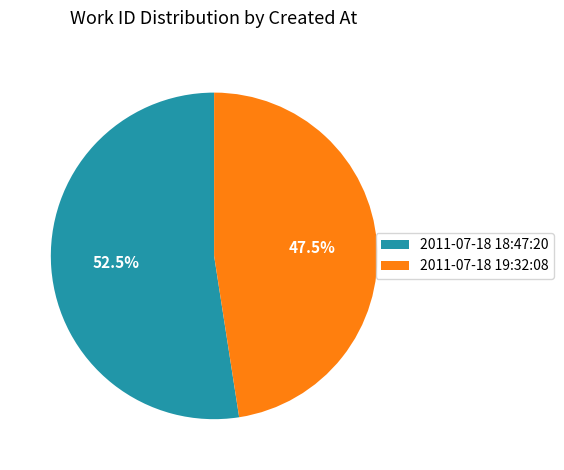

Approximately how many times larger is the value at 2011-07-18 18:47:20 compared to 2011-07-18 19:32:08?

1.1